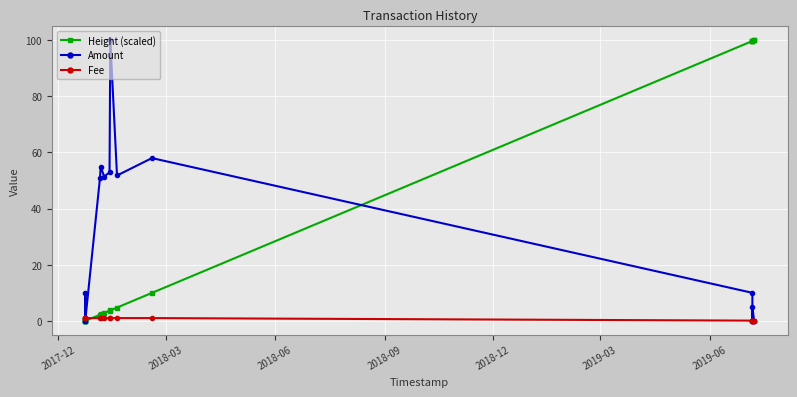

Is the value of Fee at 12 greater than the value of Height (scaled) at 9?

No